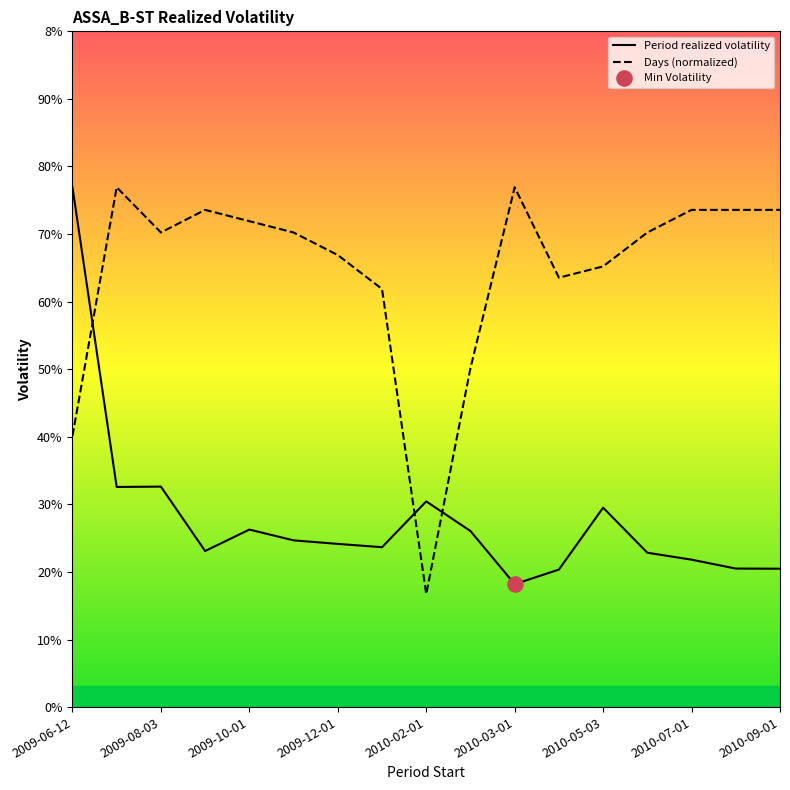

At how many categories does at least one series exceed 0?

17